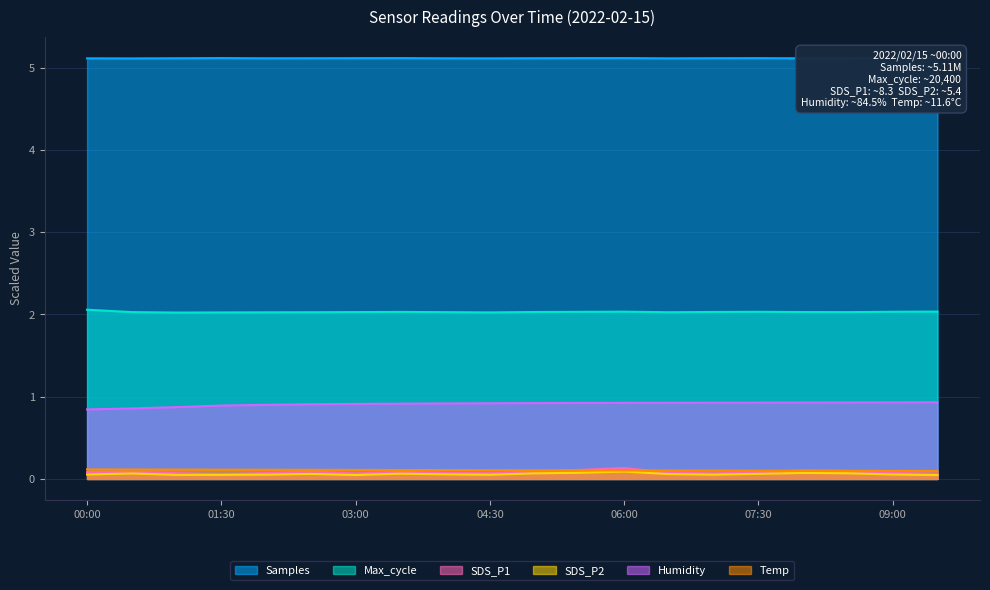

Which category has the highest value in the Samples series?

09:30